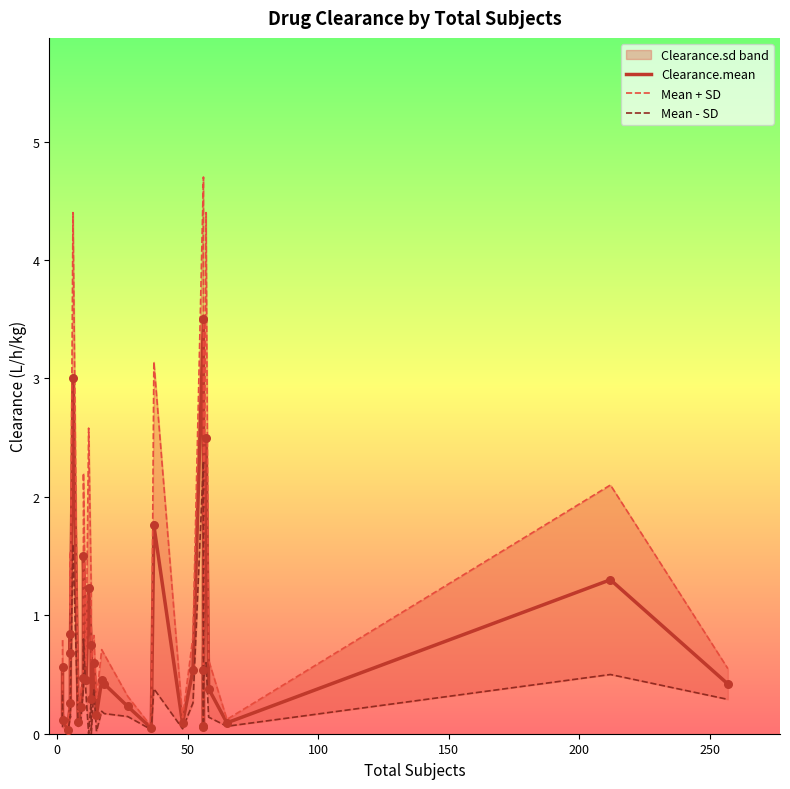

Which series reaches the maximum Y coordinate?

Mean + SD